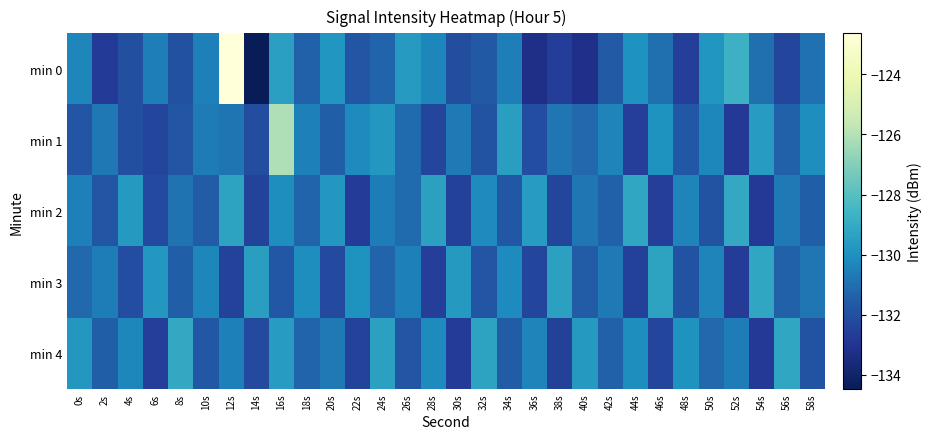

Reading left to right, what are all the values shown in this chart?

min 0: 0s=-130.3	2s=-132.7	4s=-132.0	6s=-130.6	8s=-131.9	10s=-130.5	12s=-122.6	14s=-134.5	16s=-129.5	18s=-131.4	20s=-129.8	22s=-131.8	24s=-131.3	26s=-129.6	28s=-130.3	30s=-132.0	32s=-131.7	34s=-130.6	36s=-133.3	38s=-132.7	40s=-133.2	42s=-131.6	44s=-130.0	46s=-131.0	48s=-132.6	50s=-129.8	52s=-128.7	54s=-131.0	56s=-132.4	58s=-130.9
min 1: 0s=-131.8	2s=-130.8	4s=-132.0	6s=-132.4	8s=-131.8	10s=-130.6	12s=-130.9	14s=-132.1	16s=-126.1	18s=-130.5	20s=-131.5	22s=-130.2	24s=-129.8	26s=-131.1	28s=-132.3	30s=-130.7	32s=-131.9	34s=-129.5	36s=-132.1	38s=-130.8	40s=-131.2	42s=-130.4	44s=-132.6	46s=-129.9	48s=-131.7	50s=-130.3	52s=-132.8	54s=-129.6	56s=-131.4	58s=-130.1
min 2: 0s=-130.5	2s=-131.8	4s=-129.7	6s=-132.2	8s=-130.9	10s=-131.6	12s=-129.3	14s=-132.4	16s=-130.1	18s=-131.3	20s=-129.8	22s=-132.7	24s=-130.6	26s=-131.1	28s=-129.4	30s=-132.5	32s=-130.2	34s=-131.7	36s=-129.6	38s=-132.3	40s=-130.8	42s=-131.4	44s=-129.2	46s=-132.6	48s=-130.4	50s=-131.9	52s=-129.1	54s=-132.8	56s=-130.7	58s=-131.5
min 3: 0s=-131.2	2s=-130.6	4s=-132.1	6s=-129.8	8s=-131.5	10s=-130.3	12s=-132.4	14s=-129.5	16s=-131.7	18s=-130.1	20s=-132.2	22s=-129.9	24s=-131.3	26s=-130.5	28s=-132.6	30s=-129.7	32s=-131.8	34s=-130.2	36s=-132.3	38s=-129.4	40s=-131.6	42s=-130.7	44s=-132.5	46s=-129.3	48s=-131.9	50s=-130.4	52s=-132.7	54s=-129.2	56s=-131.4	58s=-130.8
min 4: 0s=-129.8	2s=-131.5	4s=-130.3	6s=-132.6	8s=-129.1	10s=-131.7	12s=-130.5	14s=-132.2	16s=-129.6	18s=-131.3	20s=-130.7	22s=-132.4	24s=-129.4	26s=-131.8	28s=-130.2	30s=-132.7	32s=-129.3	34s=-131.6	36s=-130.4	38s=-132.5	40s=-129.7	42s=-131.4	44s=-130.1	46s=-132.3	48s=-129.9	50s=-131.2	52s=-130.6	54s=-132.8	56s=-129.2	58s=-131.9